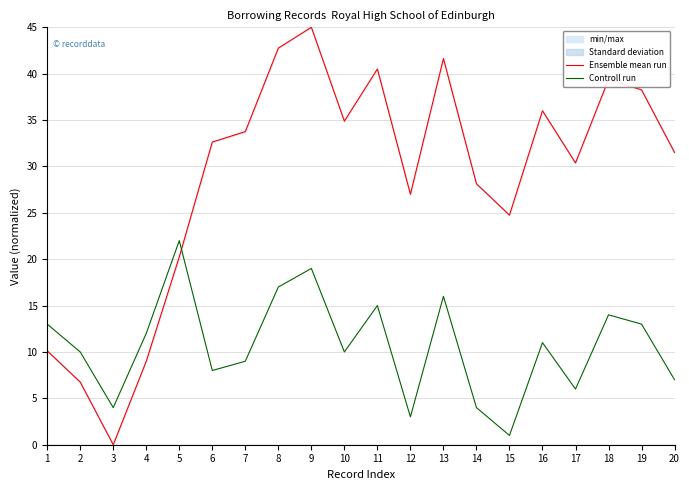

What is the sum of the Ensemble mean run values at 19 and 18?

77.6